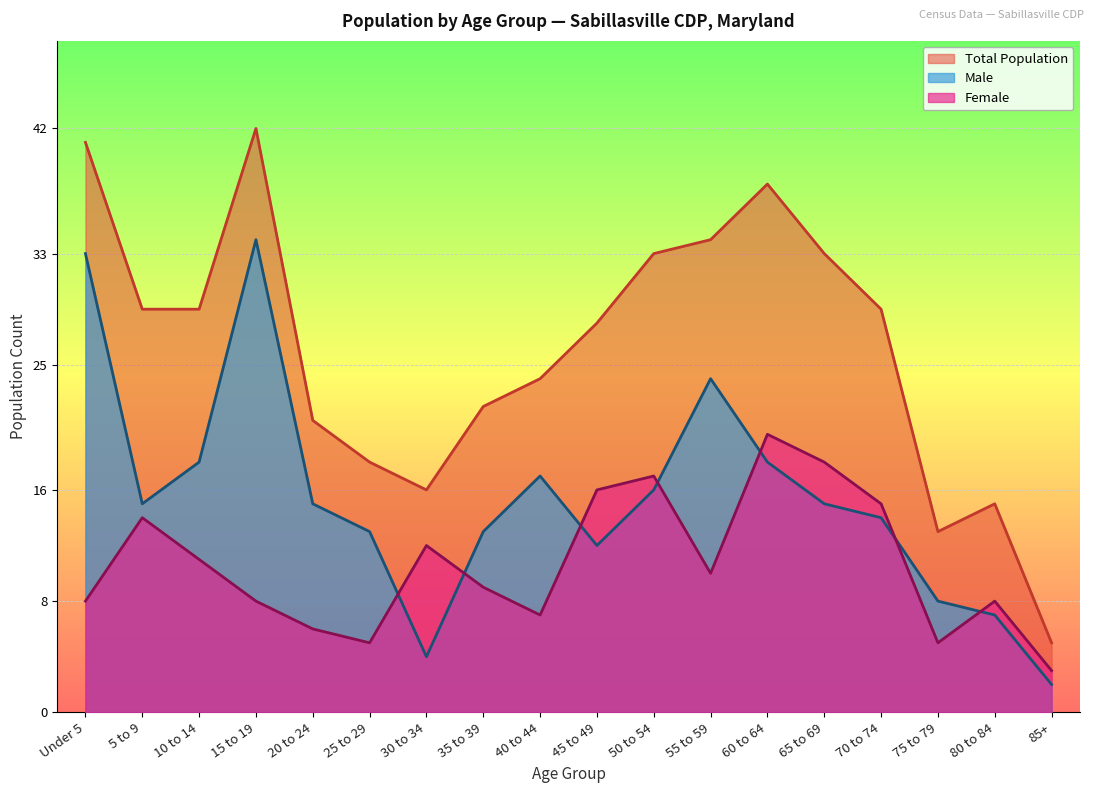

What is the label of the 6th point from the right?

60 to 64